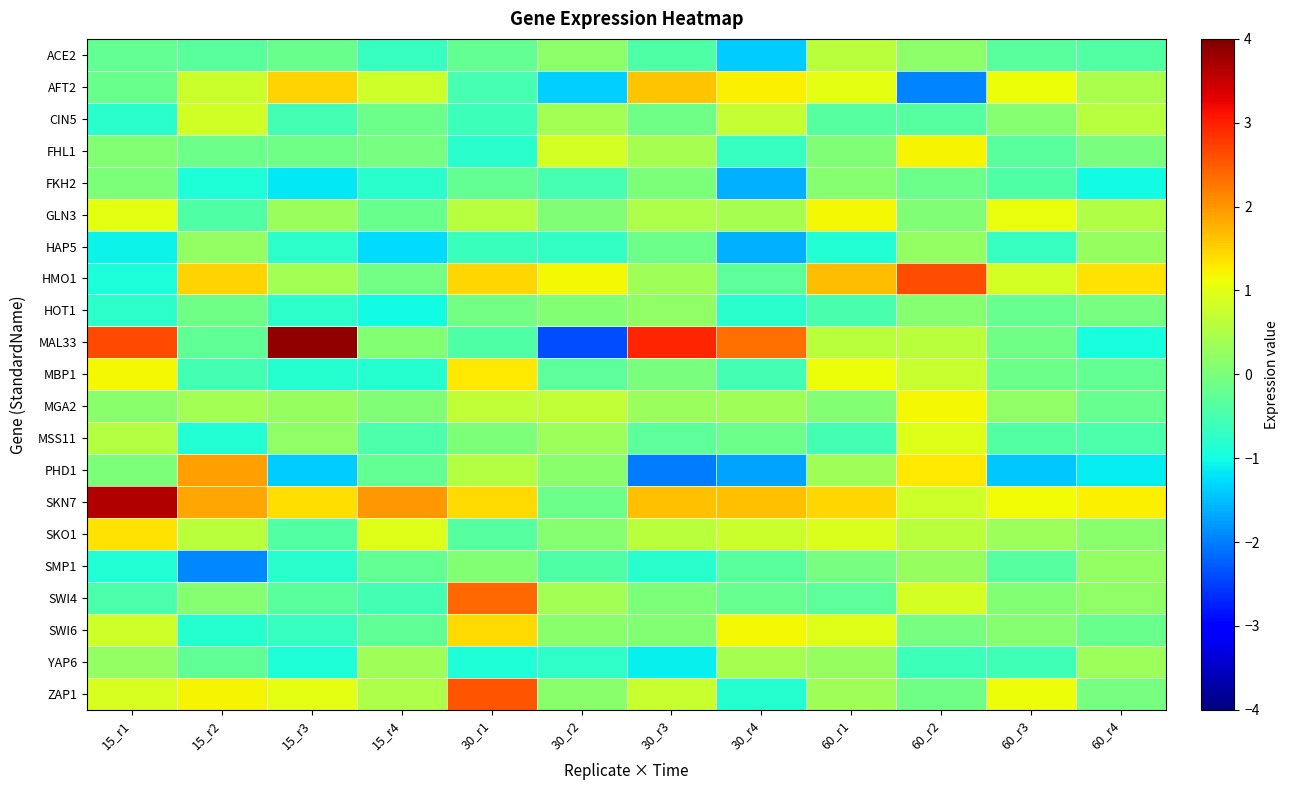

Which label corresponds to the smallest value in the chart?

30_r2